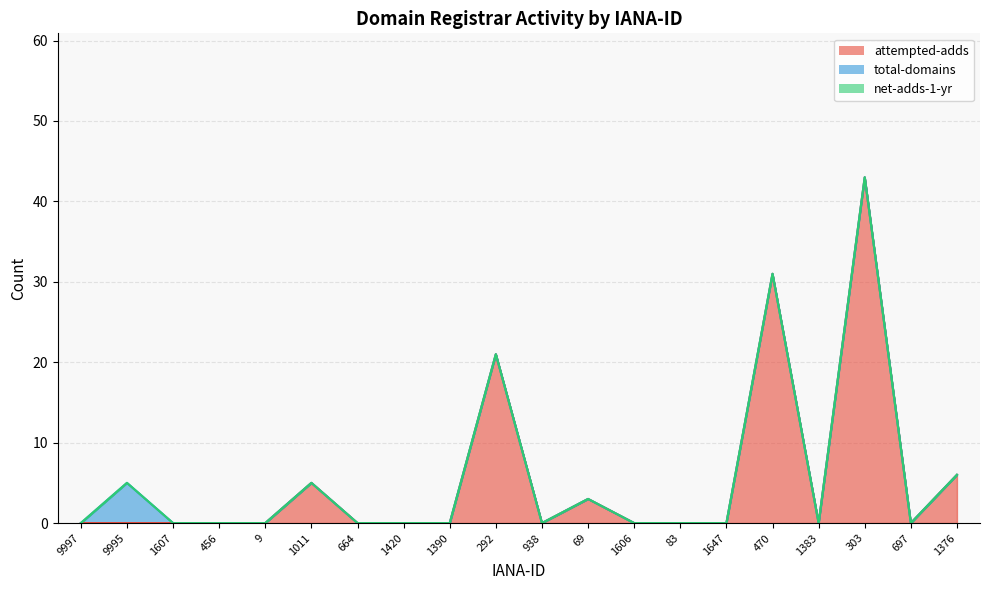

Where is the first local minimum for attempted-adds?

938